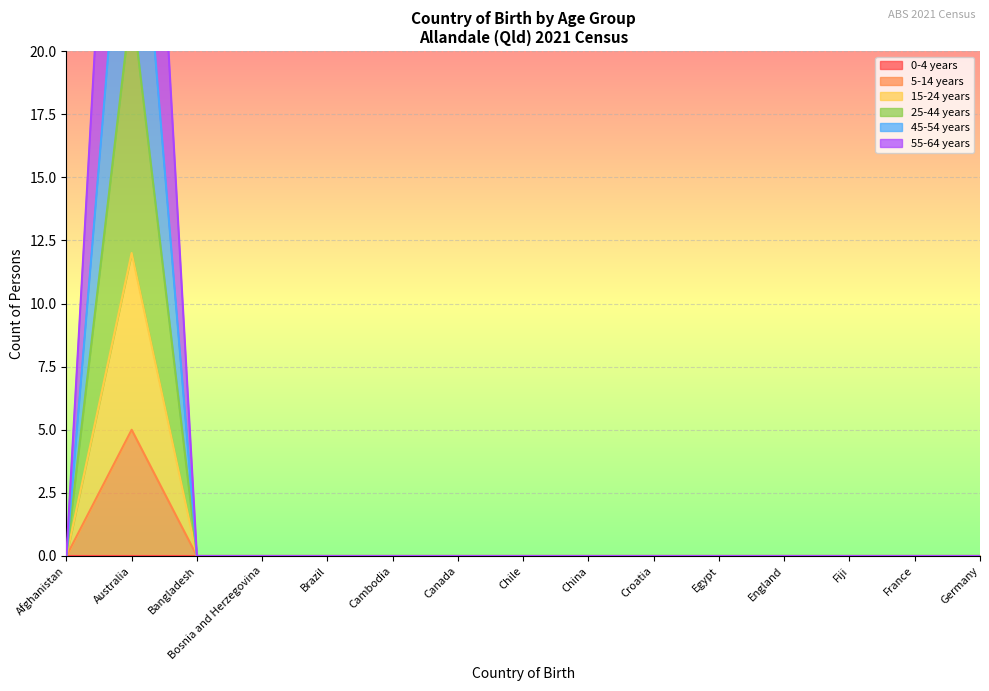

True or false: 5-14 years has a value of -2 at Afghanistan.

False